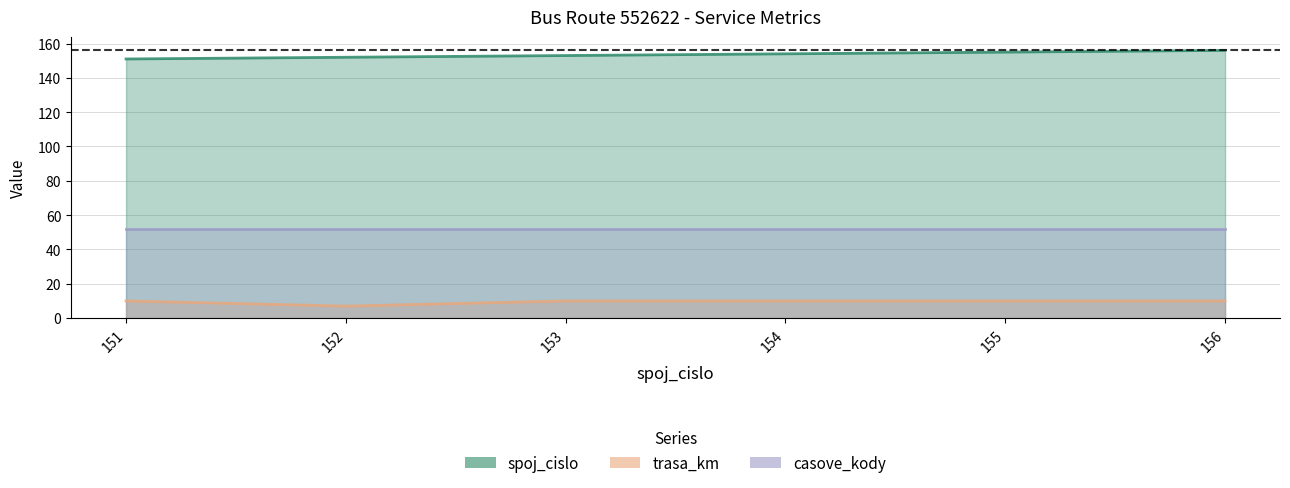

Which series has the widest spread of values?

spoj_cislo